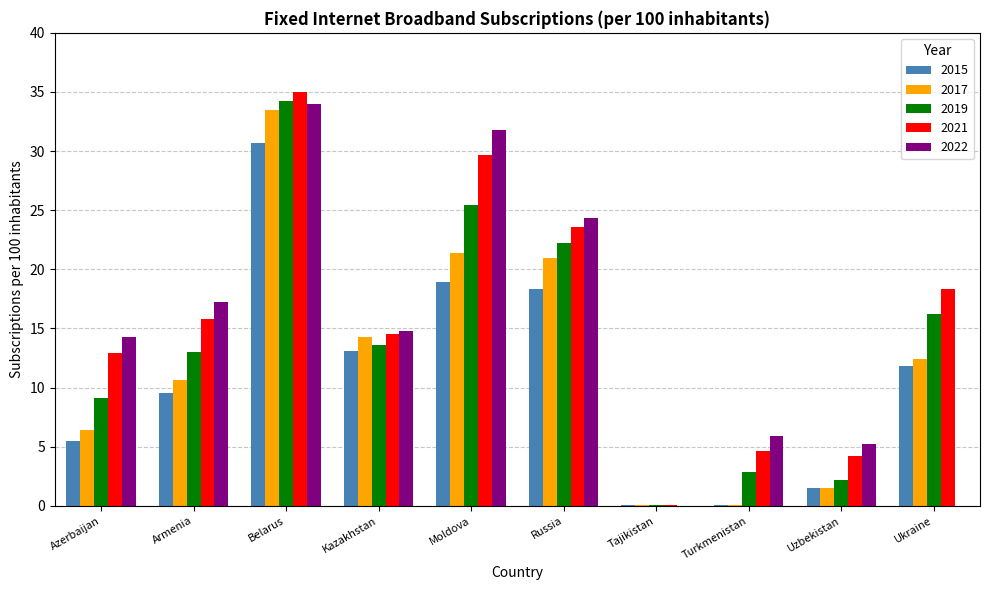

Reading right to left, extract all data points from this chart.

2015: Ukraine=11.8	Uzbekistan=1.5	Turkmenistan=0.1	Tajikistan=0.1	Russia=18.3	Moldova=18.9	Kazakhstan=13.1	Belarus=30.7	Armenia=9.5	Azerbaijan=5.5
2017: Ukraine=12.4	Uzbekistan=1.5	Turkmenistan=0.1	Tajikistan=0.1	Russia=21.0	Moldova=21.4	Kazakhstan=14.3	Belarus=33.5	Armenia=10.6	Azerbaijan=6.4
2019: Ukraine=16.2	Uzbekistan=2.2	Turkmenistan=2.9	Tajikistan=0.1	Russia=22.2	Moldova=25.4	Kazakhstan=13.6	Belarus=34.2	Armenia=13.0	Azerbaijan=9.1
2021: Ukraine=18.3	Uzbekistan=4.2	Turkmenistan=4.6	Tajikistan=0.1	Russia=23.6	Moldova=29.7	Kazakhstan=14.5	Belarus=35.0	Armenia=15.8	Azerbaijan=12.9
2022: Ukraine=0.0	Uzbekistan=5.2	Turkmenistan=5.9	Tajikistan=0.0	Russia=24.3	Moldova=31.8	Kazakhstan=14.8	Belarus=34.0	Armenia=17.2	Azerbaijan=14.3